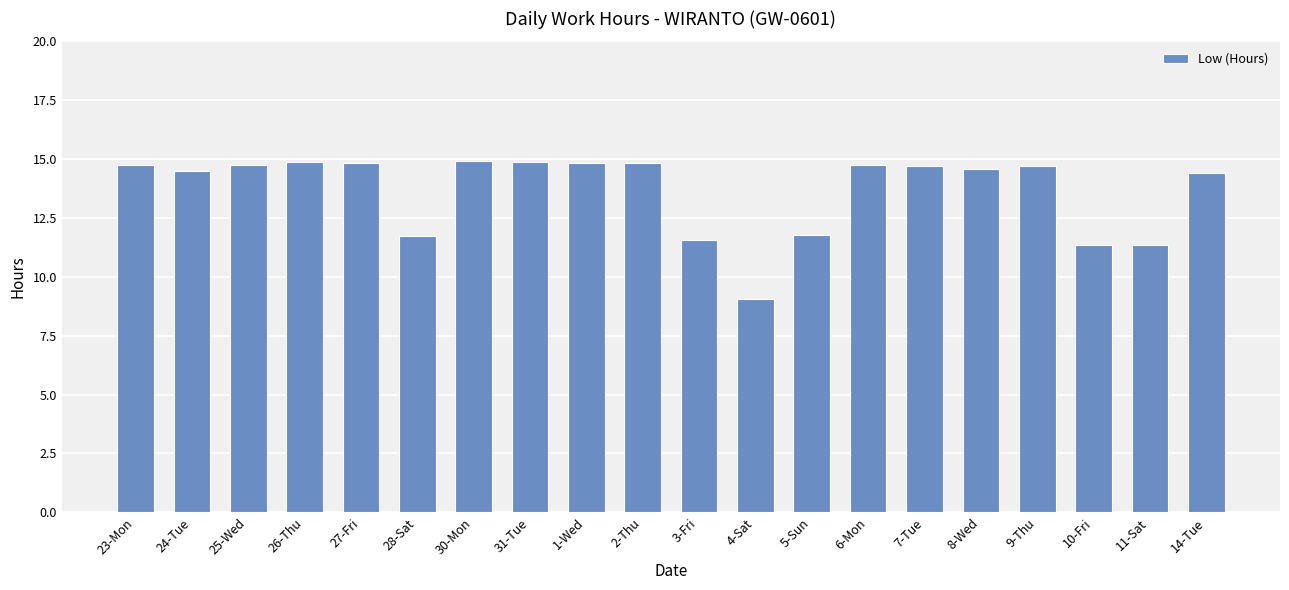

What is the sum of all values?

273.2